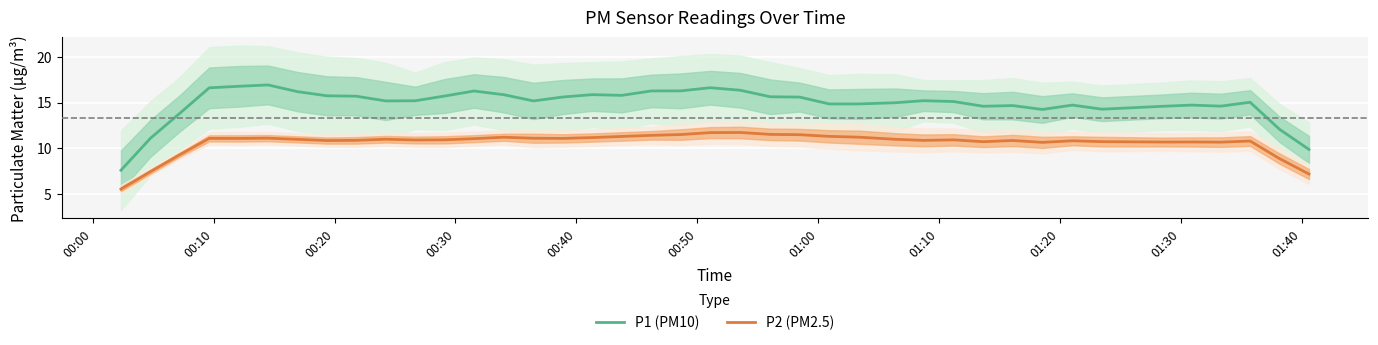

True or false: P2 (PM2.5) and P1 (PM10) cross at least once.

False